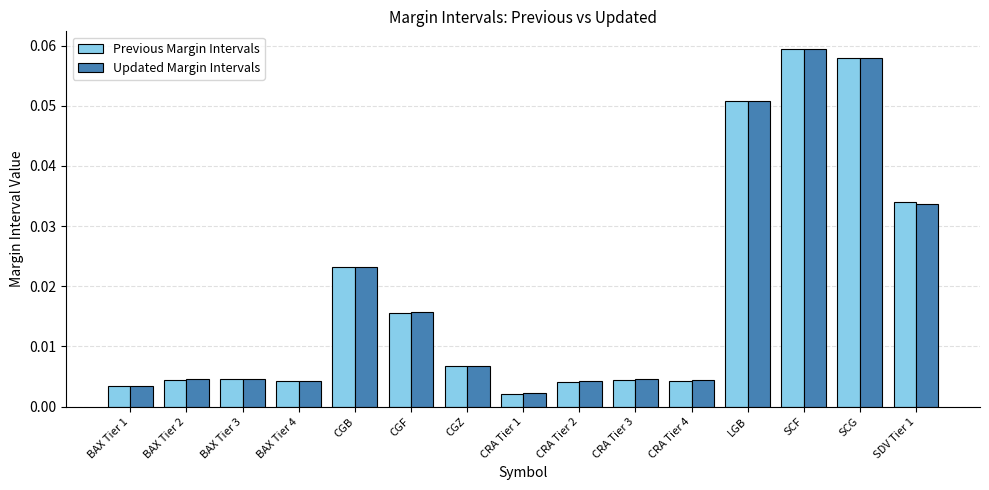

What is the label of the 15th bar from the left?

SDV Tier 1